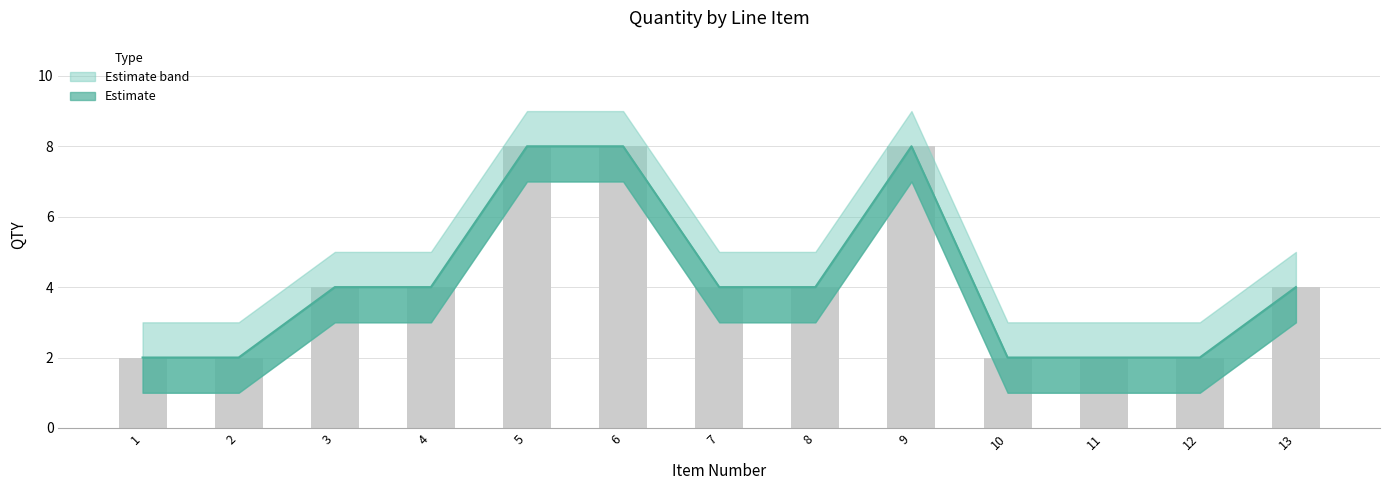

Where does the QTY series first go above 4?

5